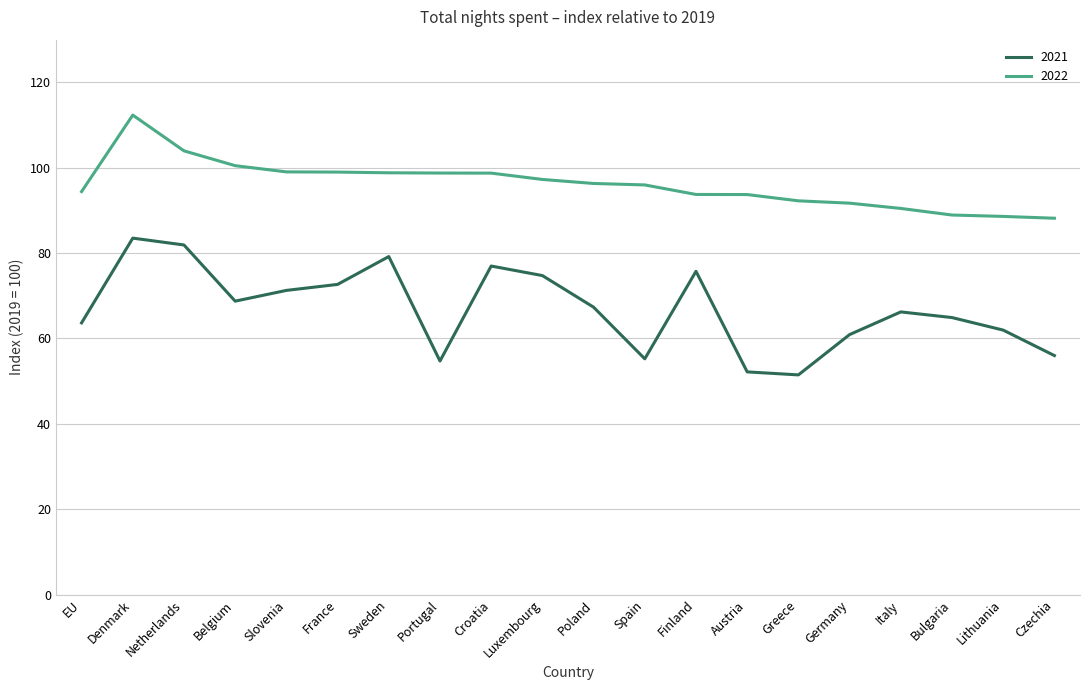

True or false: 2022 and 2021 cross at least once.

False